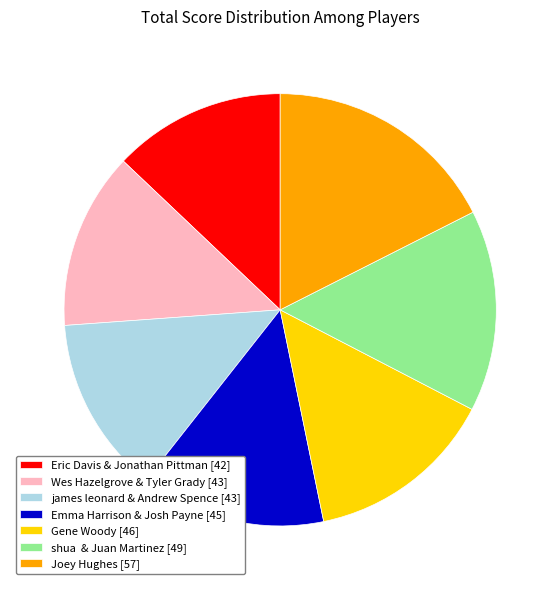

Count the number of slices in the pie.

7